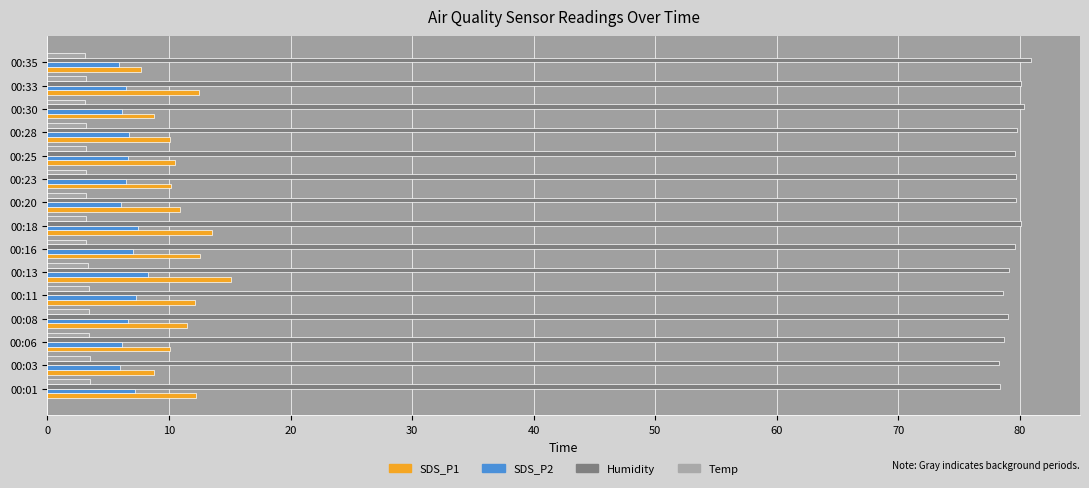

Is it true that SDS_P2 equals 9.8 at 00:28?

False